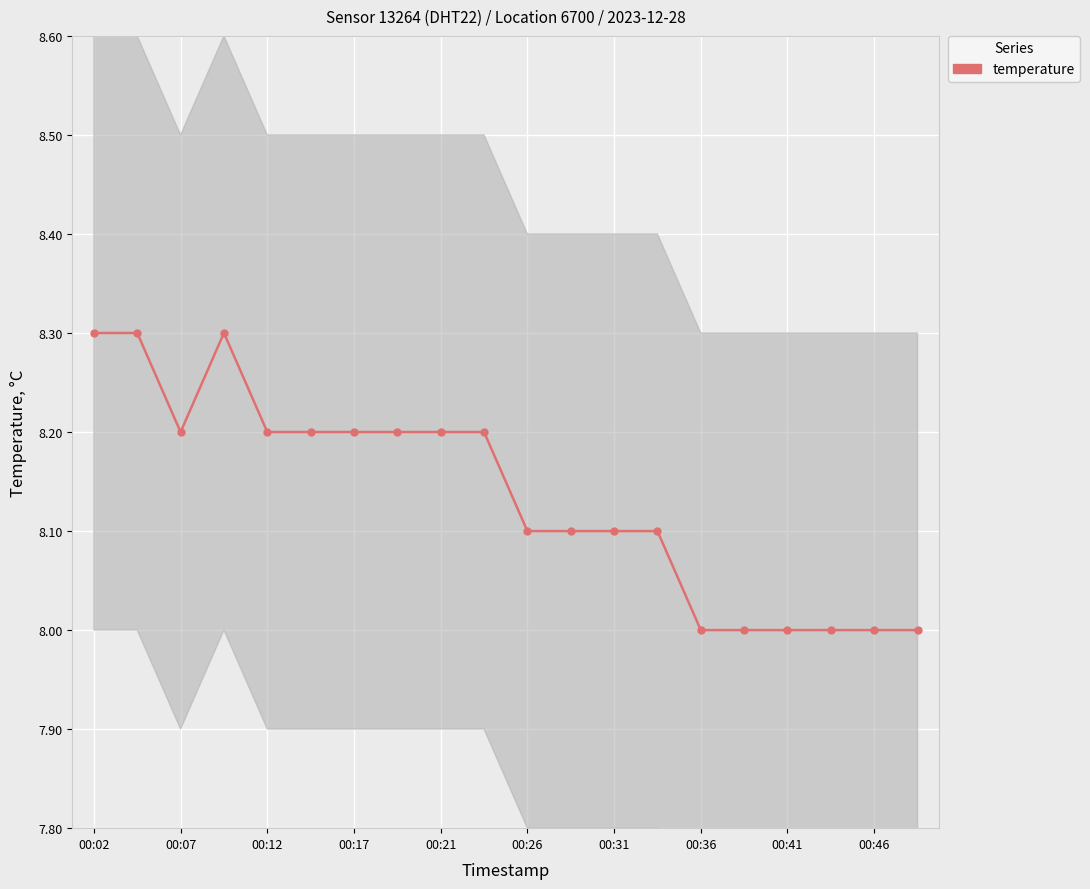

Reading left to right, what are all the values shown in this chart?

8.3	8.3	8.2	8.3	8.2	8.2	8.2	8.2	8.2	8.2	8.1	8.1	8.1	8.1	8.0	8.0	8.0	8.0	8.0	8.0